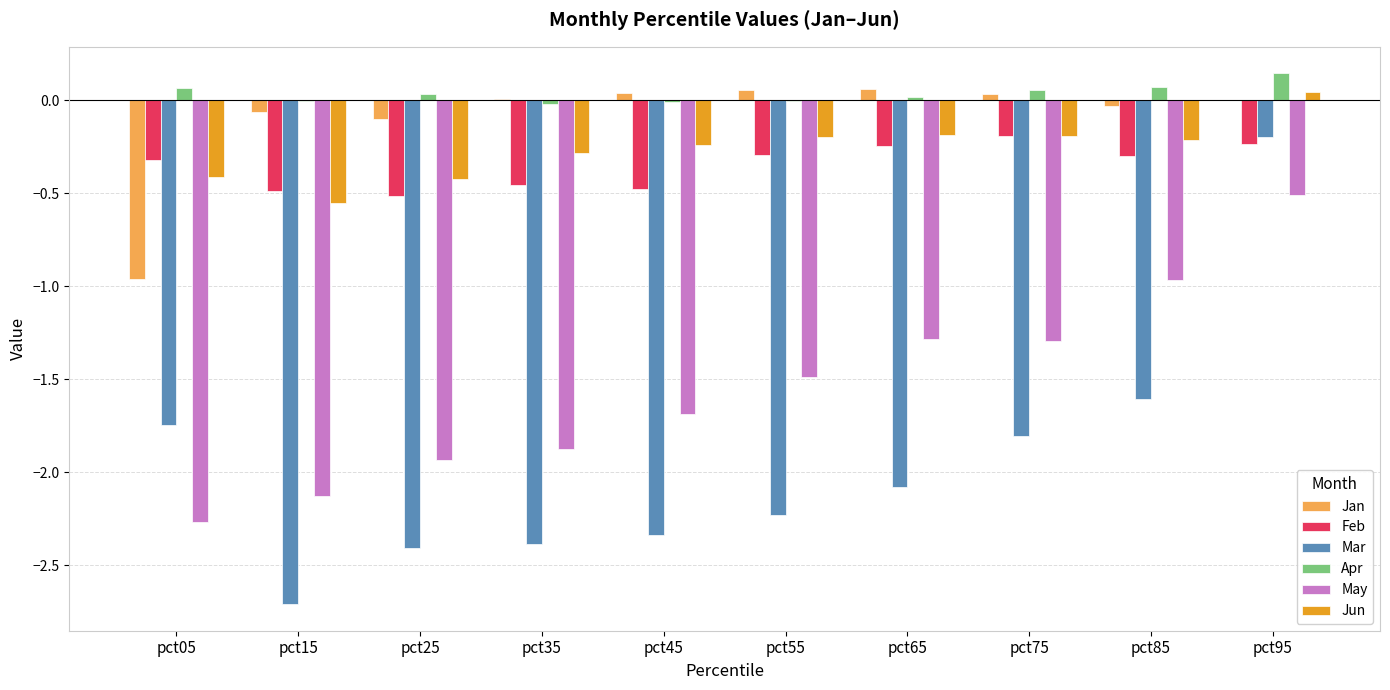

Between pct65 and pct85, which series saw the biggest shift?

Mar